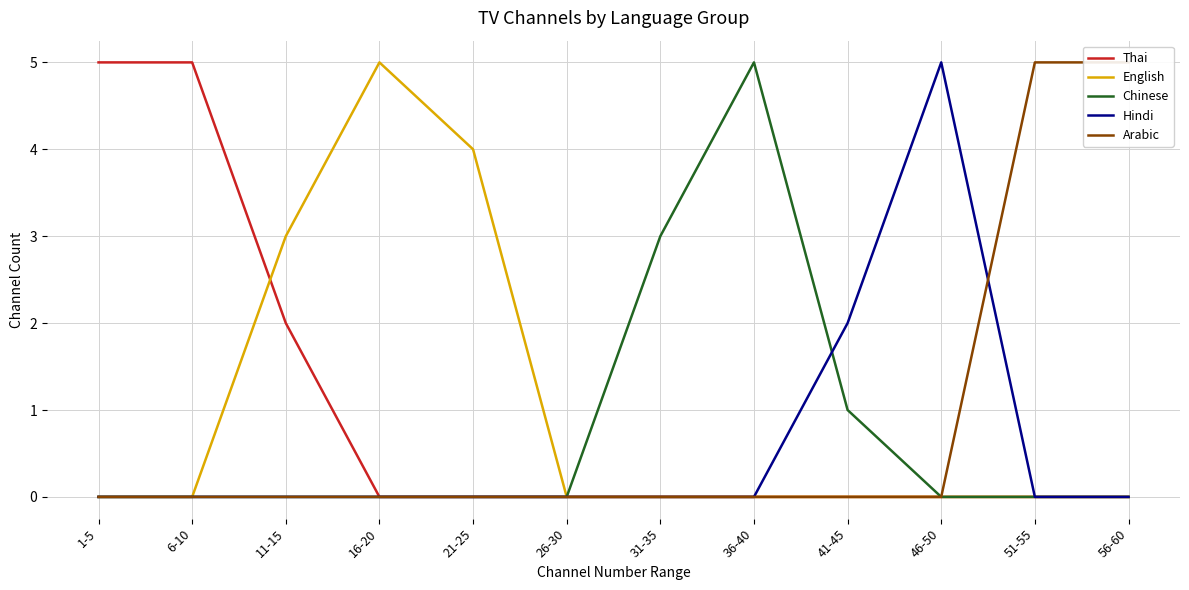

Rank the categories by English value from highest to lowest.

16-20, 21-25, 11-15, 1-5, 6-10, 26-30, 31-35, 36-40, 41-45, 46-50, 51-55, 56-60